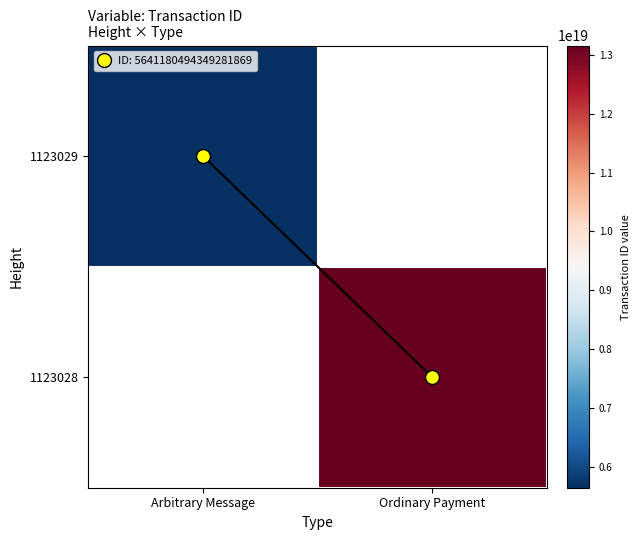

Is it true that 1123029 equals 3206874154501394944.0 at Arbitrary Message?

False